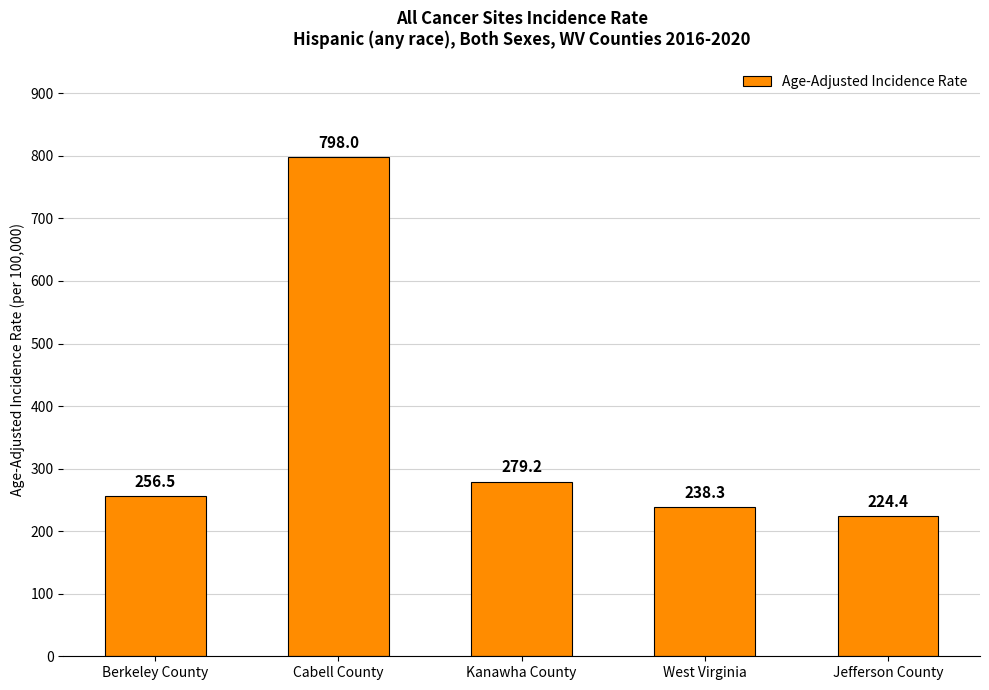

How many data points are less than 256?

2